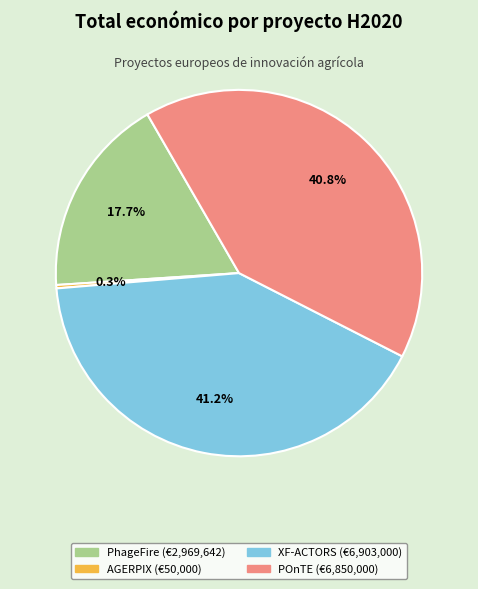

What is the ratio of the value at XF-ACTORS to the value at POnTE?

1.0